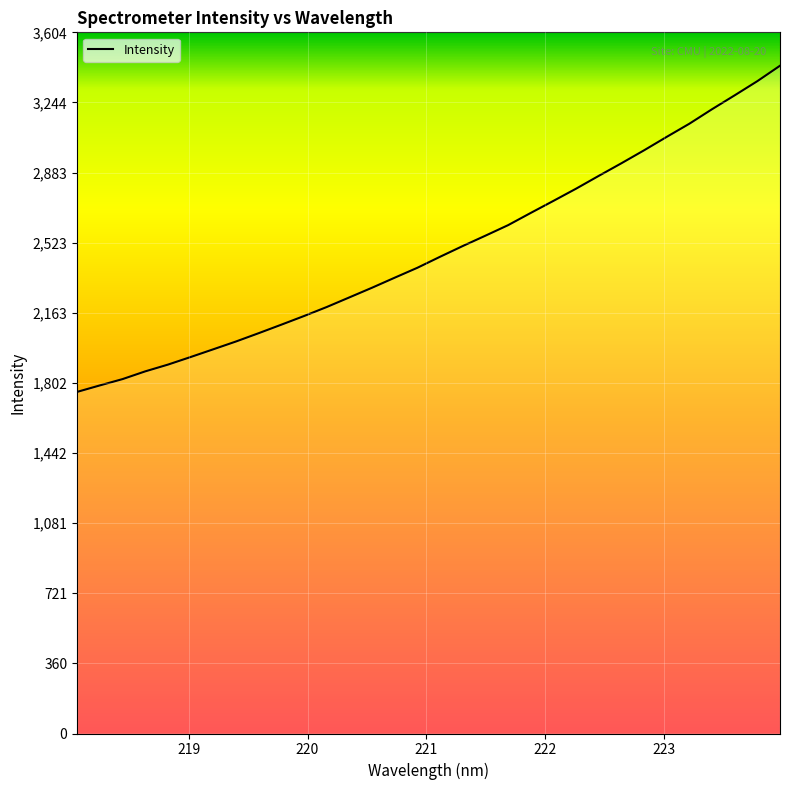

What is the minimum value shown in the chart?

1756.1